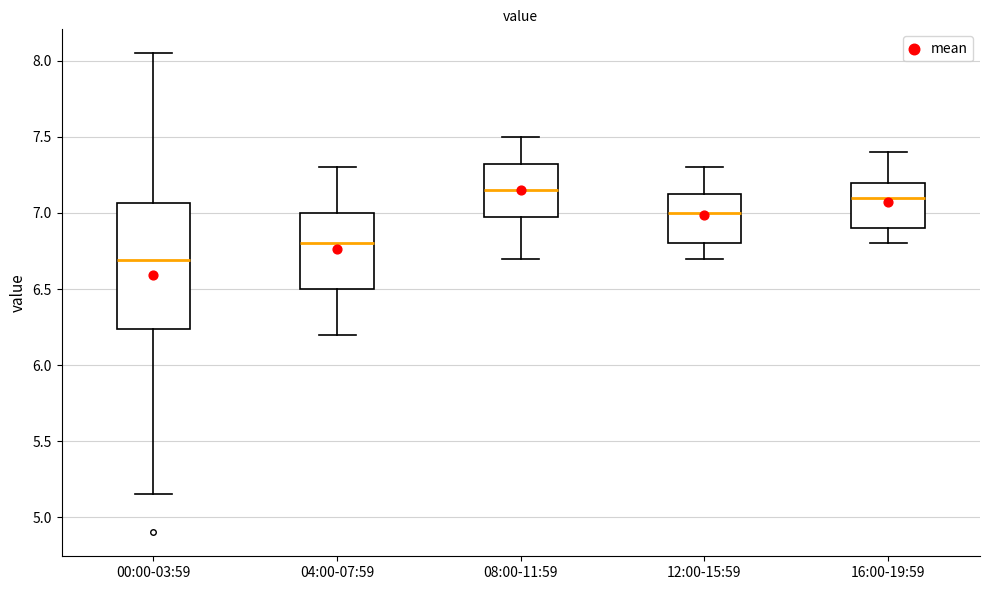

Comparing the boxes themselves (not the whiskers), which one is the tallest?

00:00-03:59